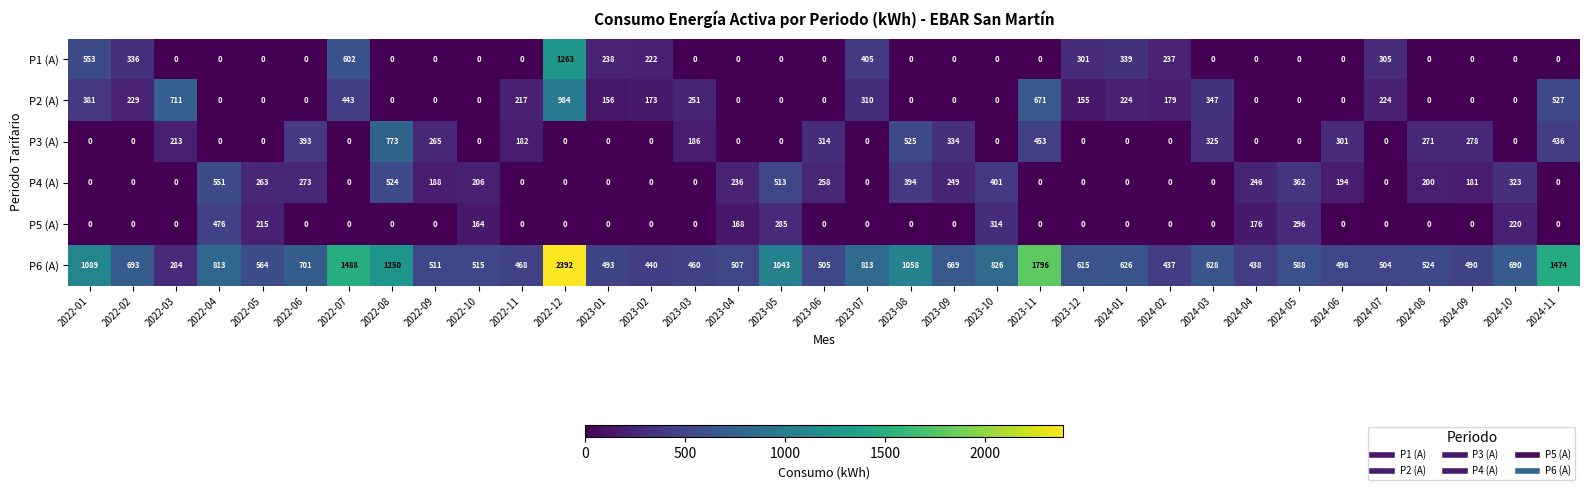

At which category is the sum across all series the highest?

2022-12